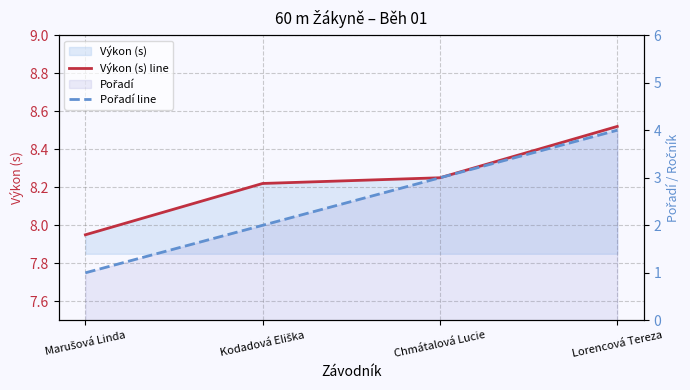

How many distinct data groups are displayed?

2